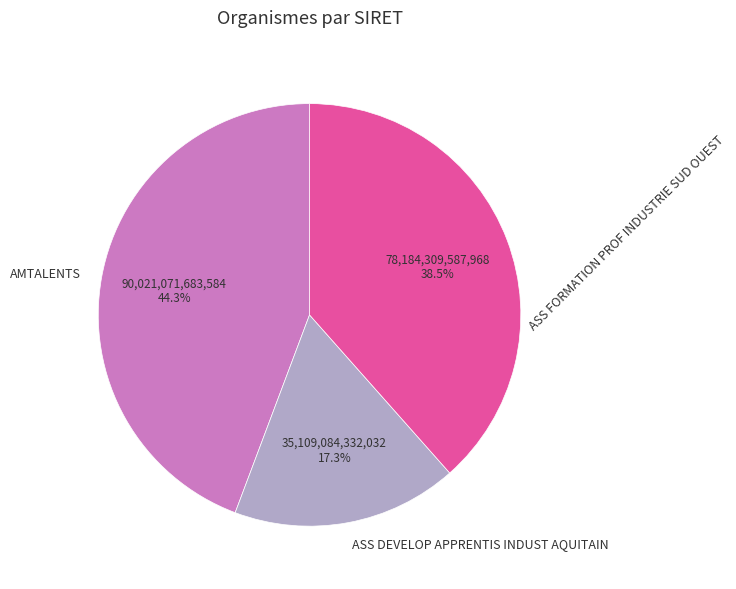

Between ASS DEVELOP APPRENTIS INDUST AQUITAIN and AMTALENTS, which is larger?

AMTALENTS